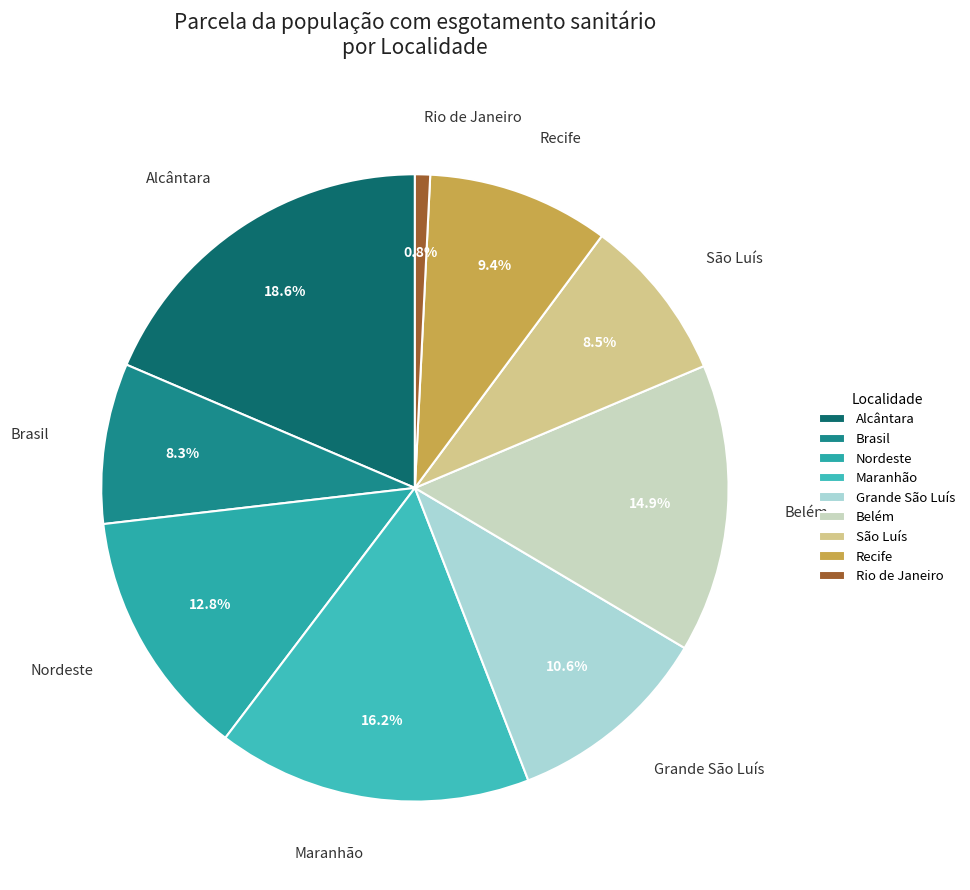

How many slices are in this pie chart?

9